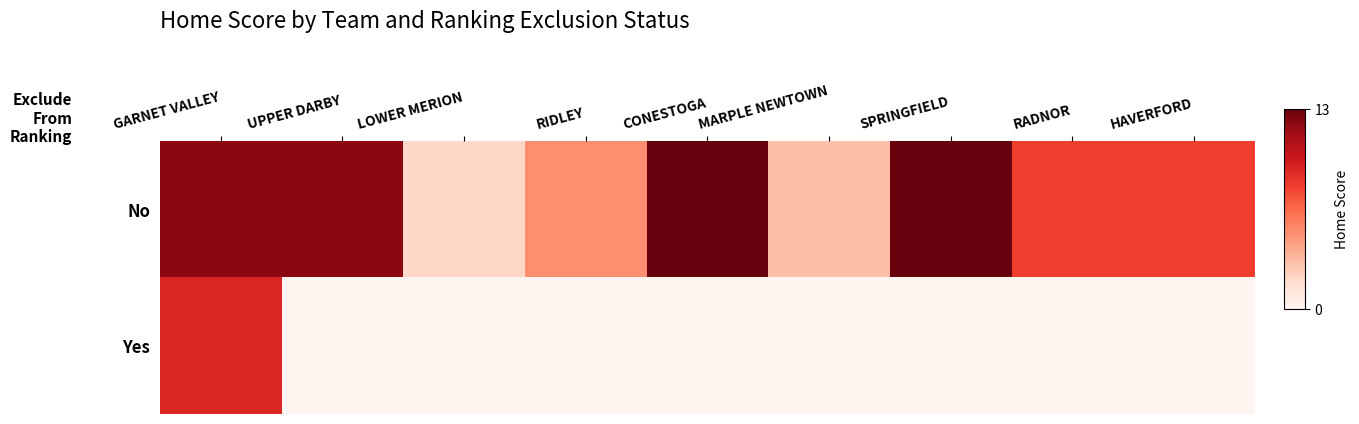

What is the total value across all series at GARNET VALLEY?

21